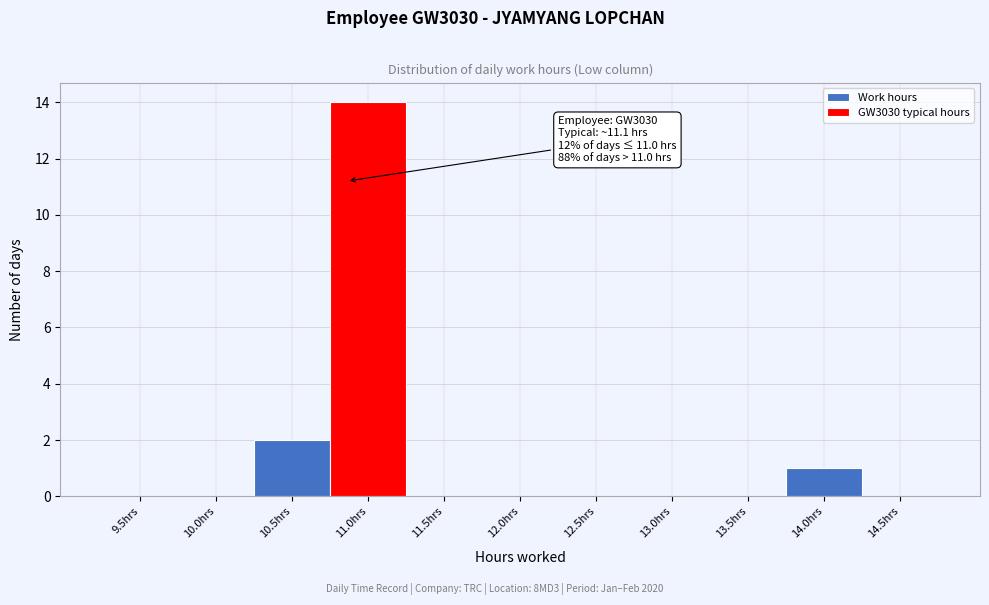

Reading left to right, transcribe all the data shown in this chart.

9.5hrs=0	10.0hrs=0	10.5hrs=2	11.0hrs=14	11.5hrs=0	12.0hrs=0	12.5hrs=0	13.0hrs=0	13.5hrs=0	14.0hrs=1	14.5hrs=0